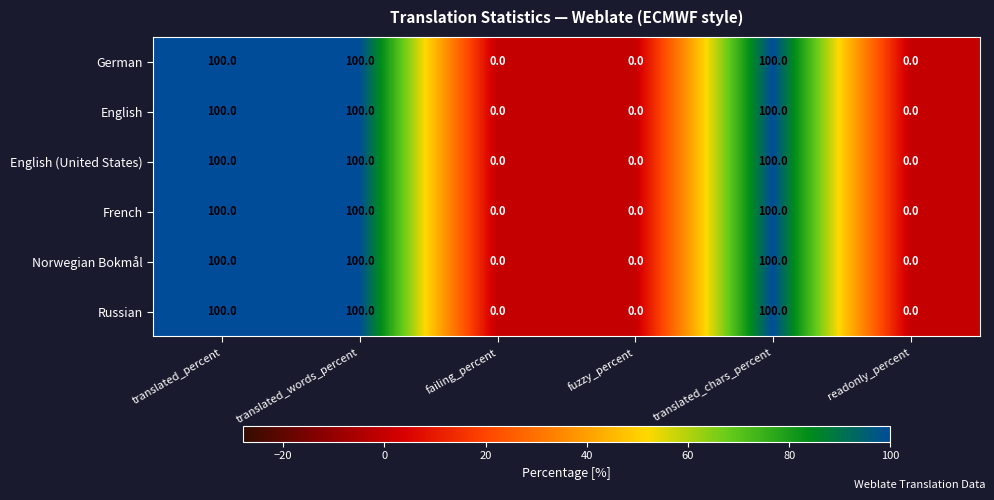

Is the value of English at readonly_percent greater than the value of German at translated_percent?

No